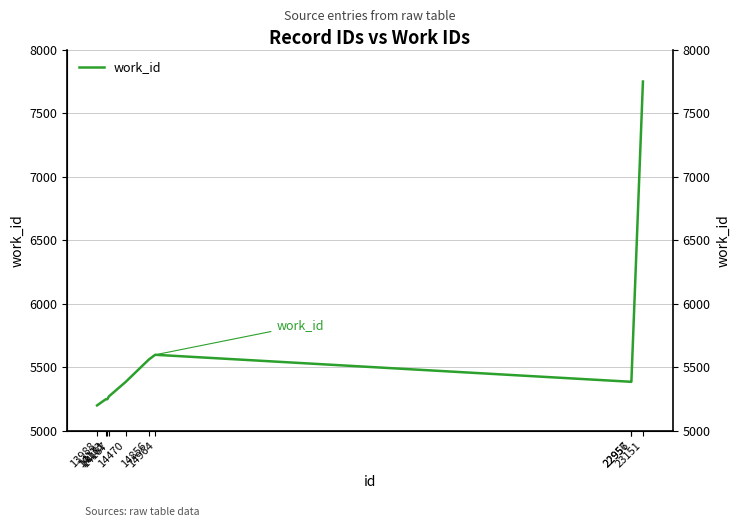

How many series are shown in this chart?

1